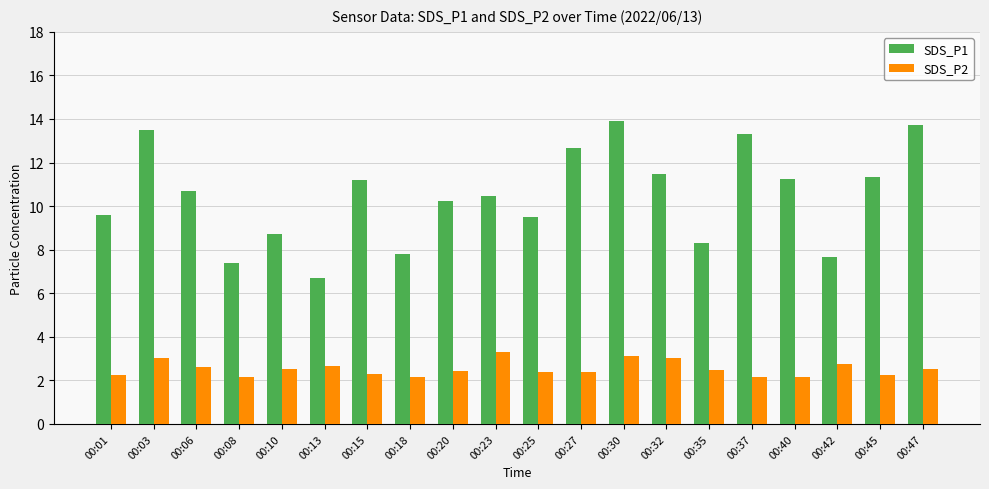

The SDS_P2 series shows 2.5 at 00:10. True or false?

True